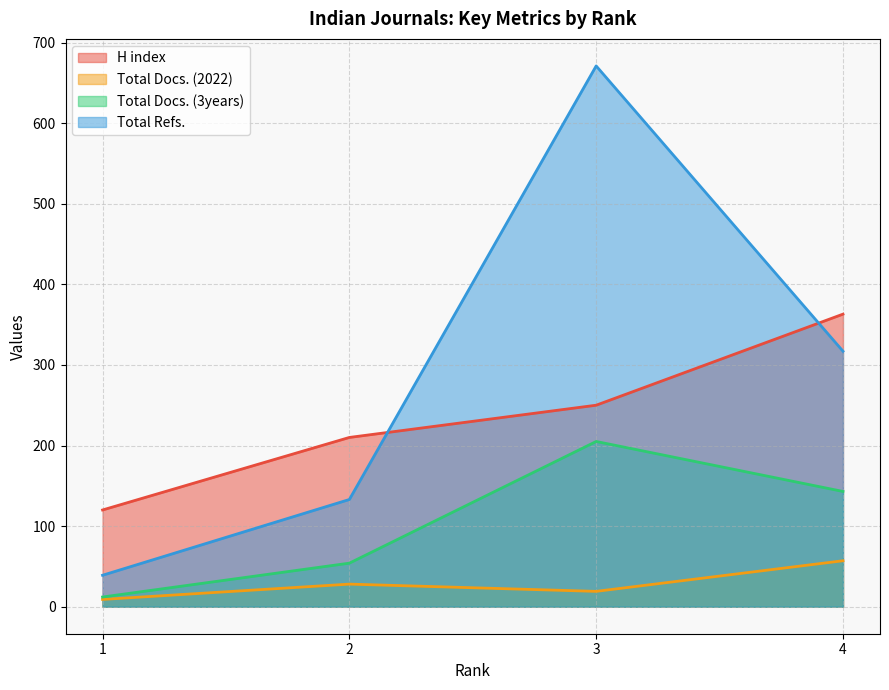

Which series has the largest range (max minus min)?

Total Refs.